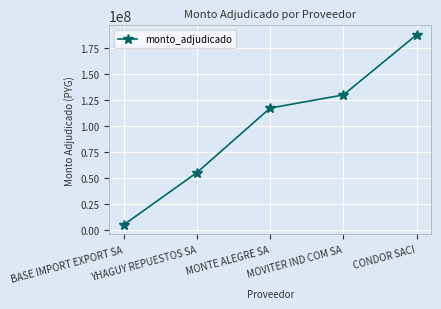

What position from the left is YHAGUY REPUESTOS SA?

2